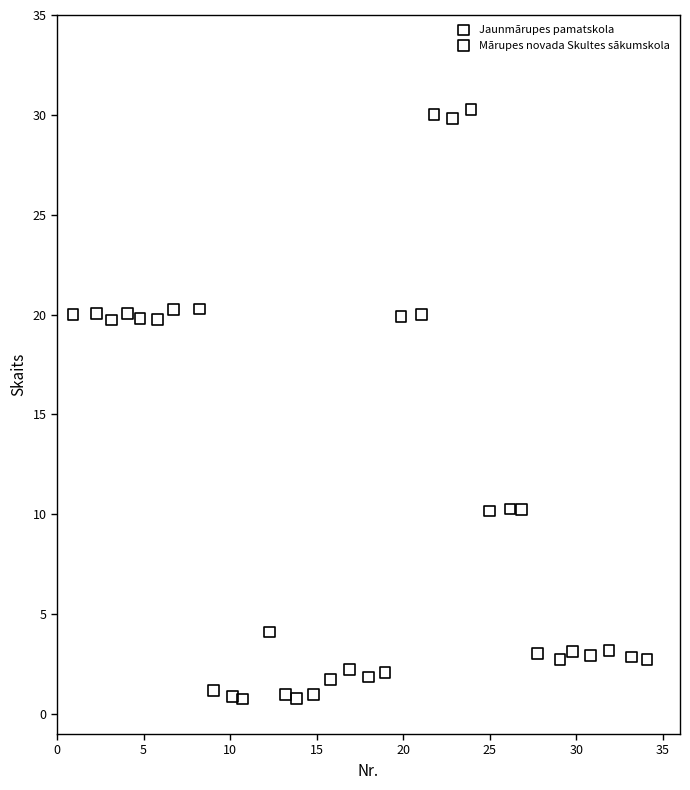

Which series contains the lowest Y value?

Jaunmārupes pamatskola